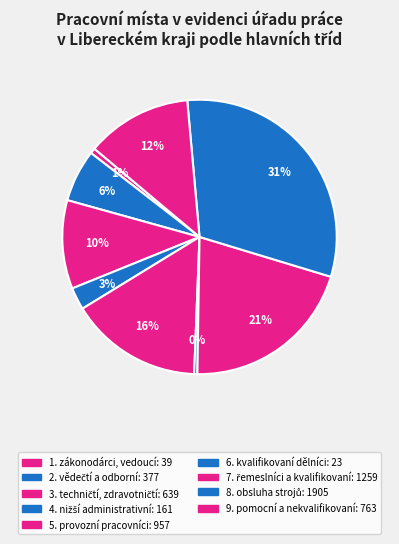

To the nearest percent, what is the average slice percentage?

11%